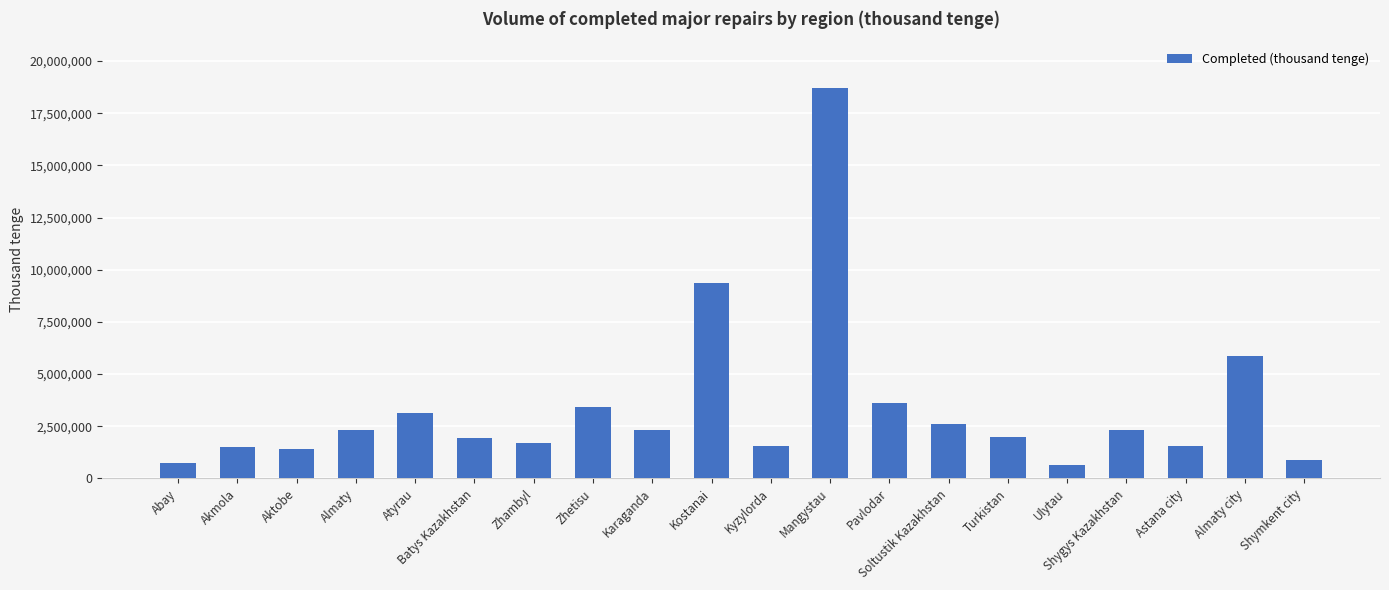

The chart shows a value of 2297436 at Karaganda. True or false?

True